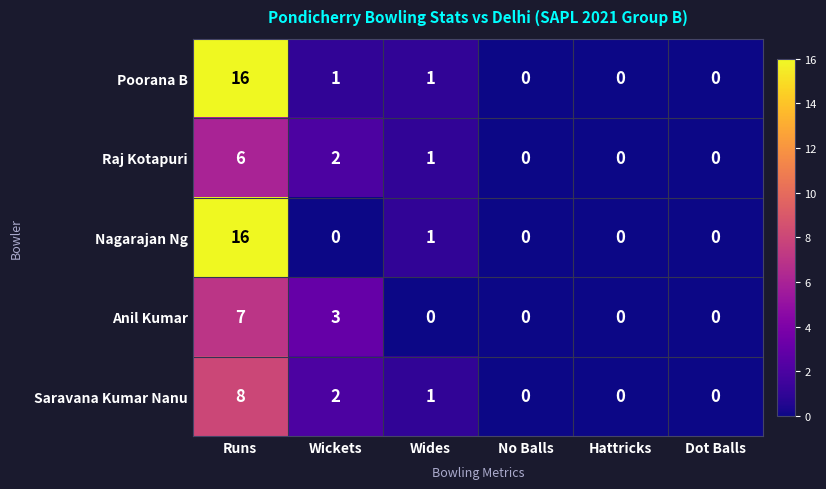

Is it true that Poorana B equals 16 at Runs?

True